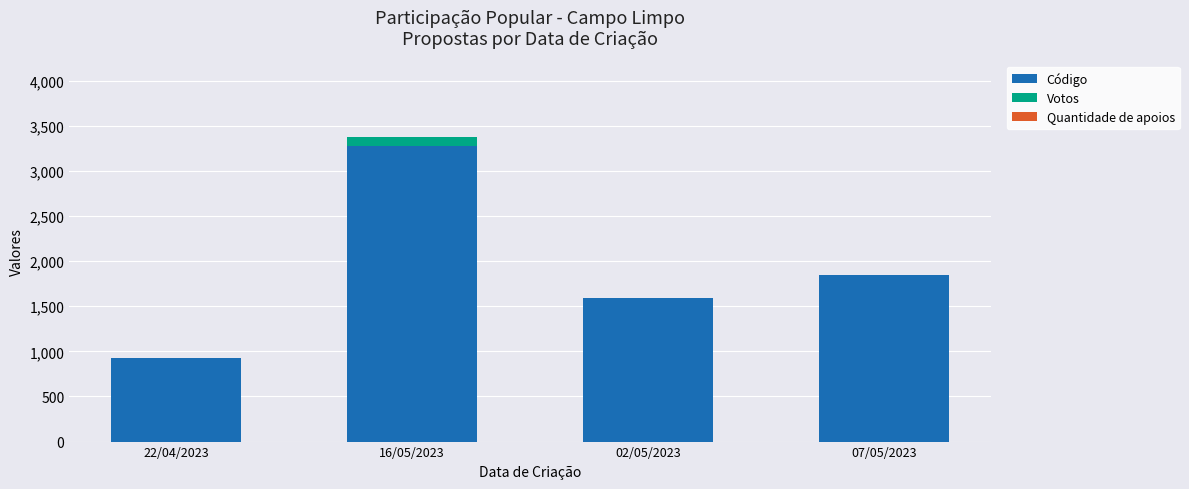

At which category is the sum across all series the highest?

16/05/2023